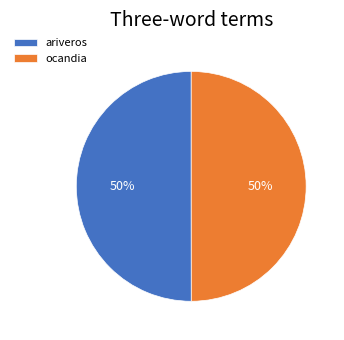

To the nearest percent, what percentage of the pie is ariveros?

50%